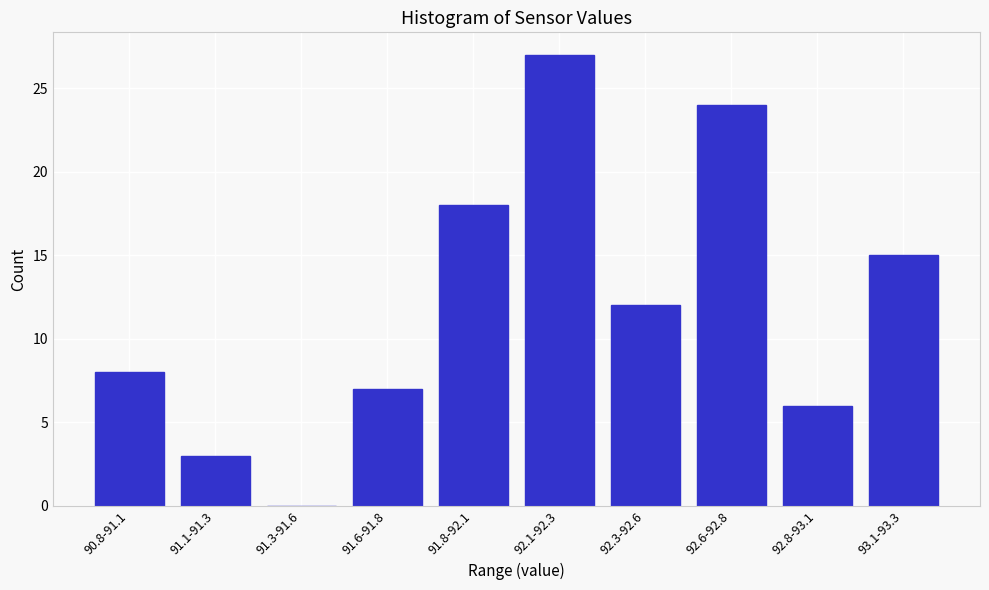

Reading left to right, what are all the values shown in this chart?

90.8-91.1=8	91.1-91.3=3	91.3-91.6=0	91.6-91.8=7	91.8-92.1=18	92.1-92.3=27	92.3-92.6=12	92.6-92.8=24	92.8-93.1=6	93.1-93.3=15